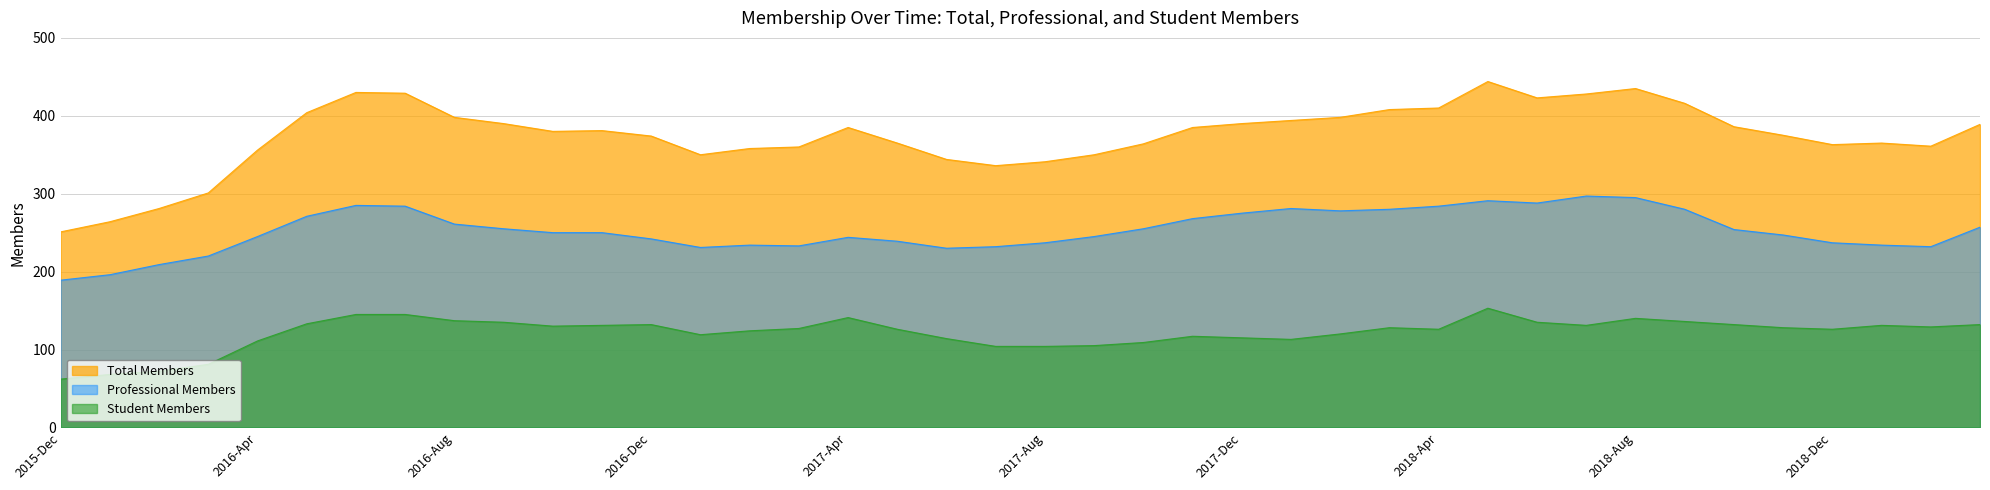

Which category has the lowest value in the Professional Members series?

2015-Dec